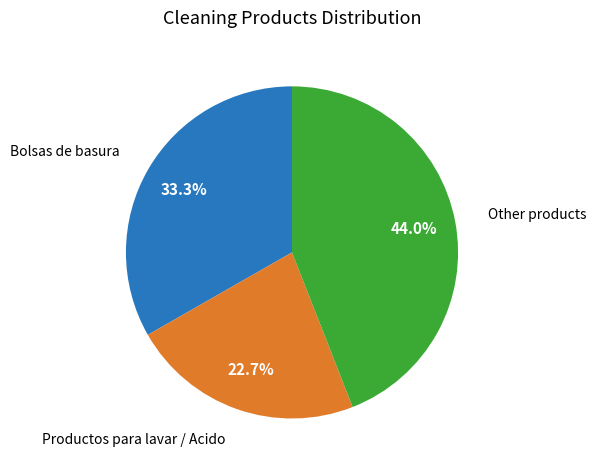

Is there a majority slice in this chart?

No